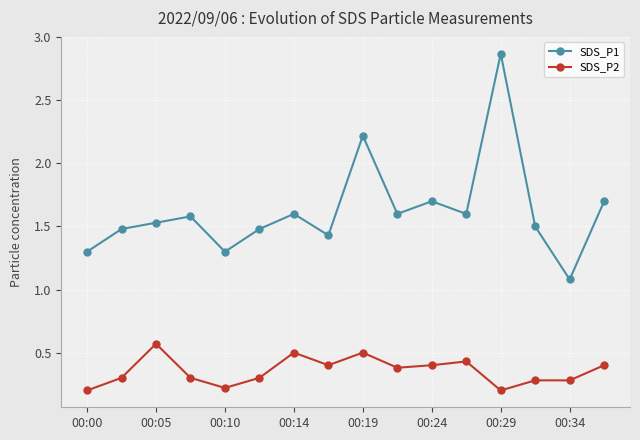

What is the sum of all SDS_P1 values?

26.0